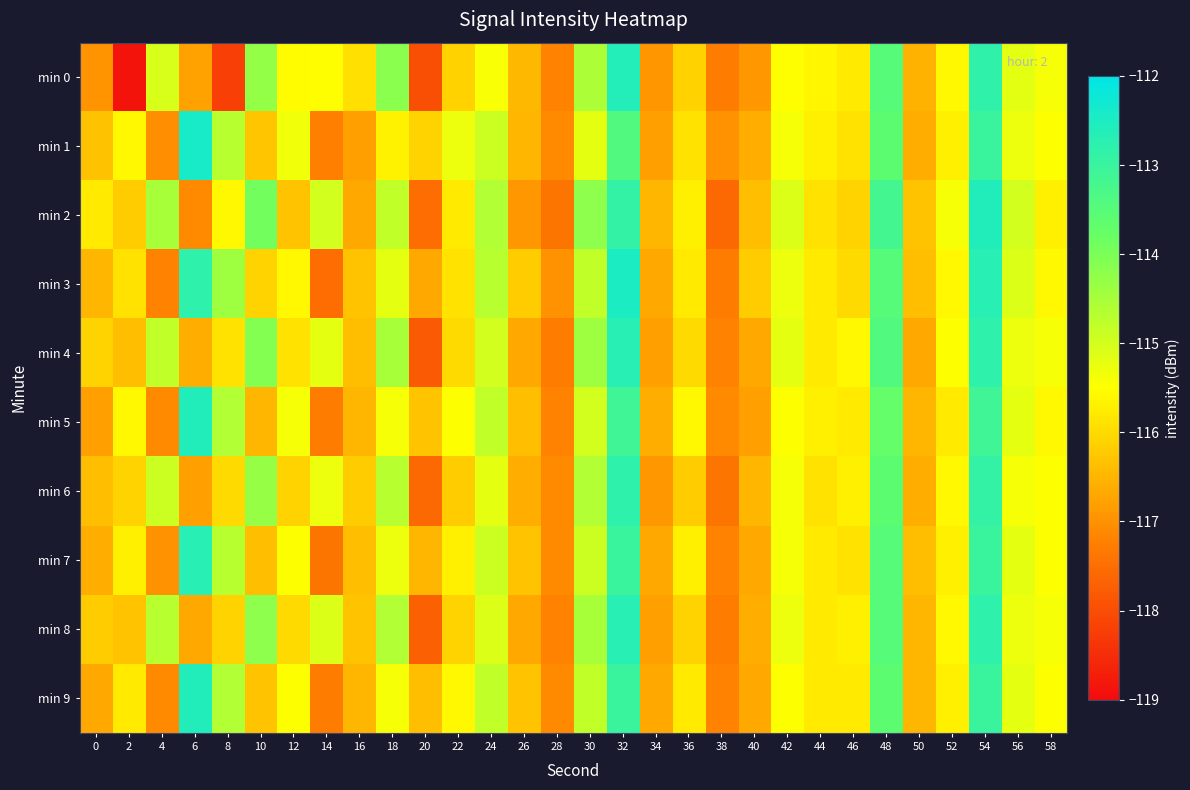

At 18, list the series in order from largest to smallest.

min 0, min 4, min 8, min 6, min 2, min 3, min 7, min 5, min 9, min 1